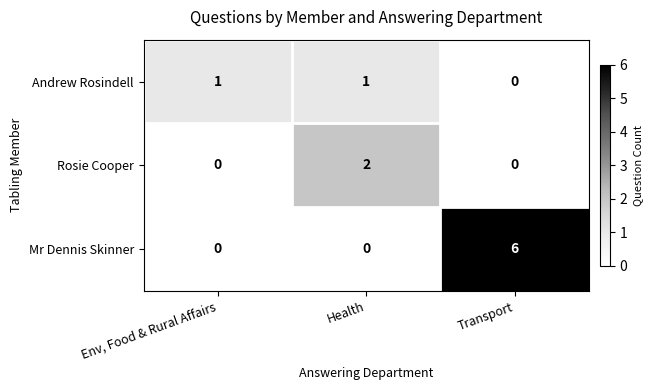

Reading left to right, transcribe all the data shown in this chart.

Andrew Rosindell: 1	1	0
Rosie Cooper: 0	2	0
Mr Dennis Skinner: 0	0	6